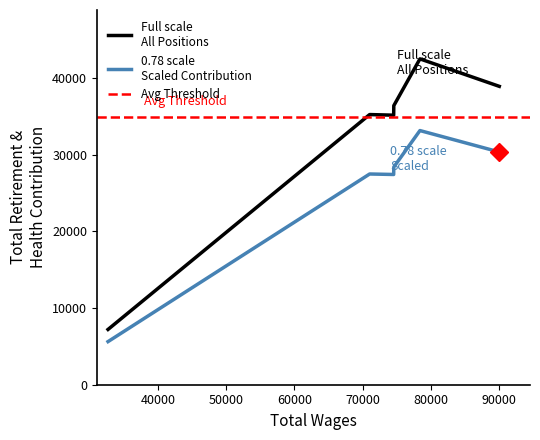

How many values exceed 36417?

2